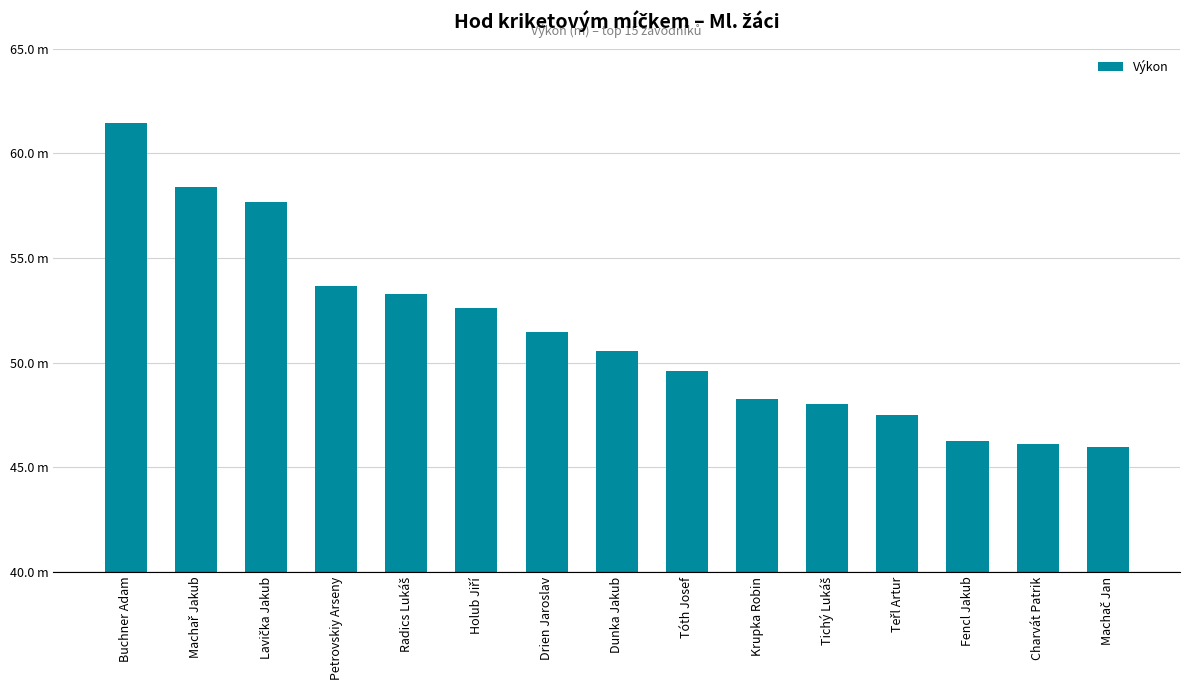

Are the bars horizontal?

No